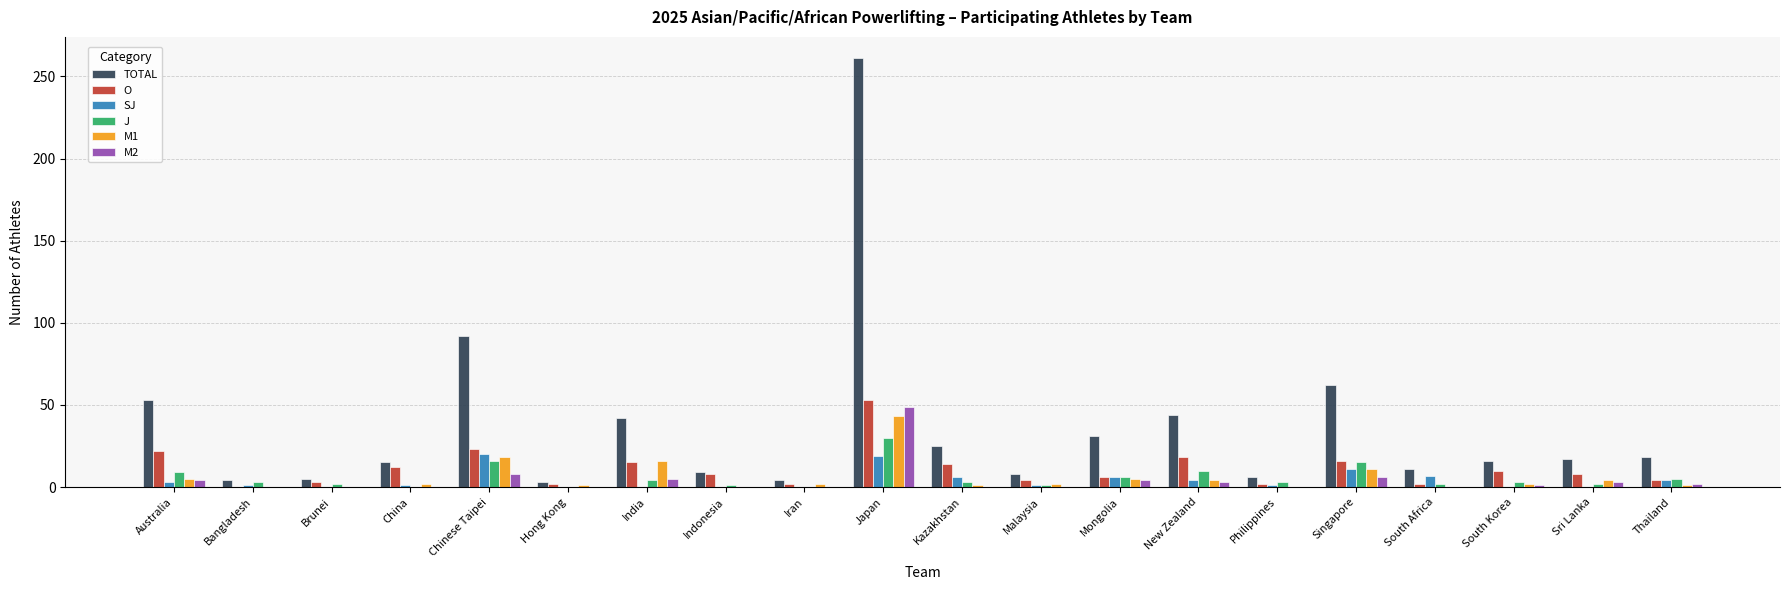

What is the maximum value shown in the chart?

261